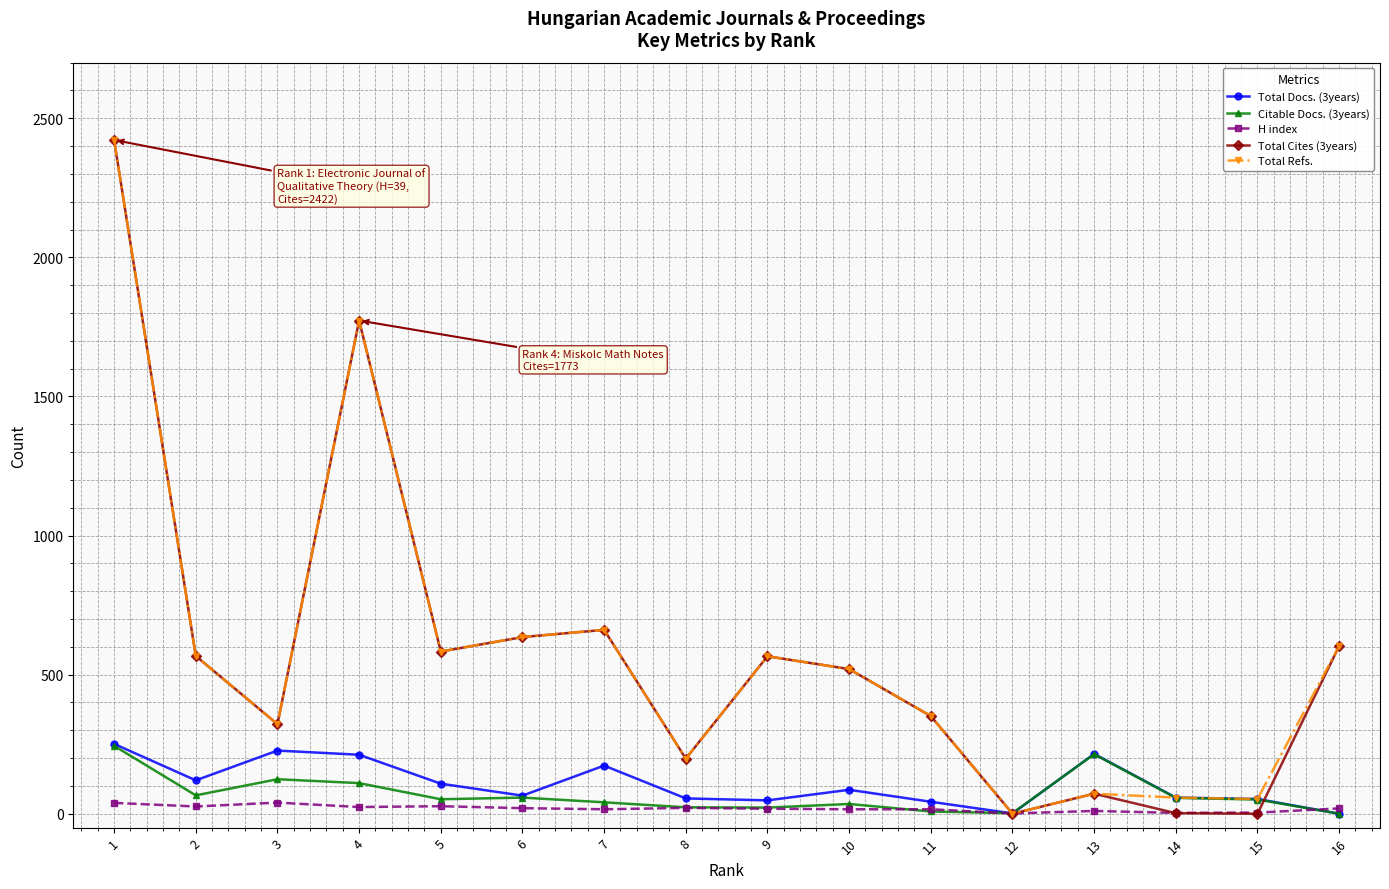

The value of Total Cites (3years) at 7 is 661. True or false?

True